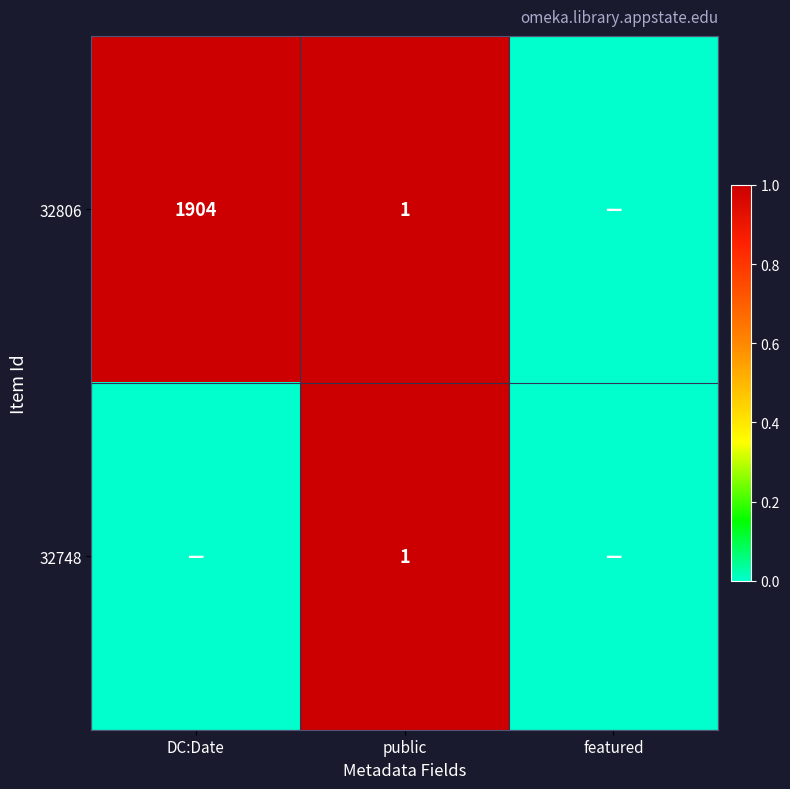

The value of 32806 at DC:Date is 1904. True or false?

True